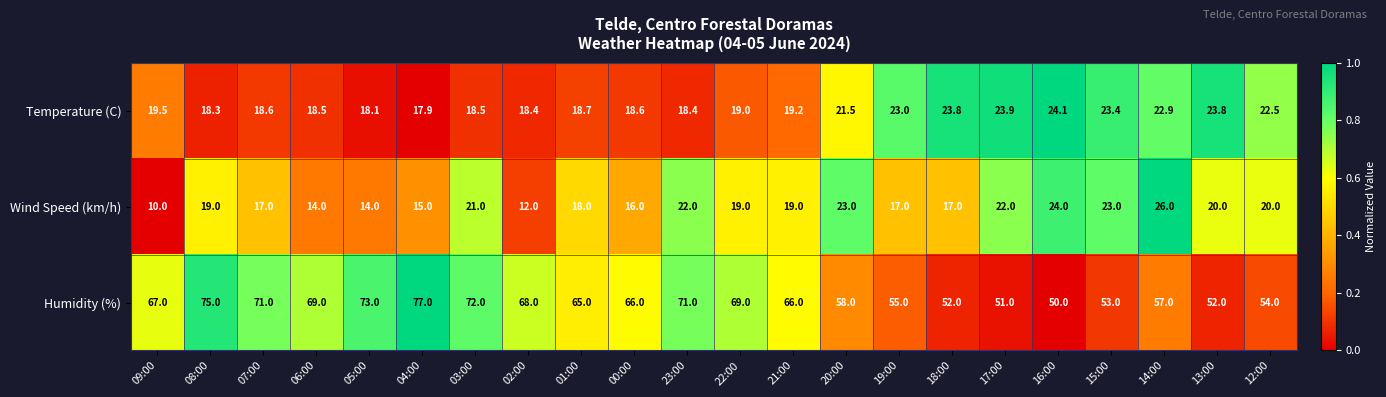

What is the sum of the Humidity (%) values at 09:00 and 07:00?

138.0